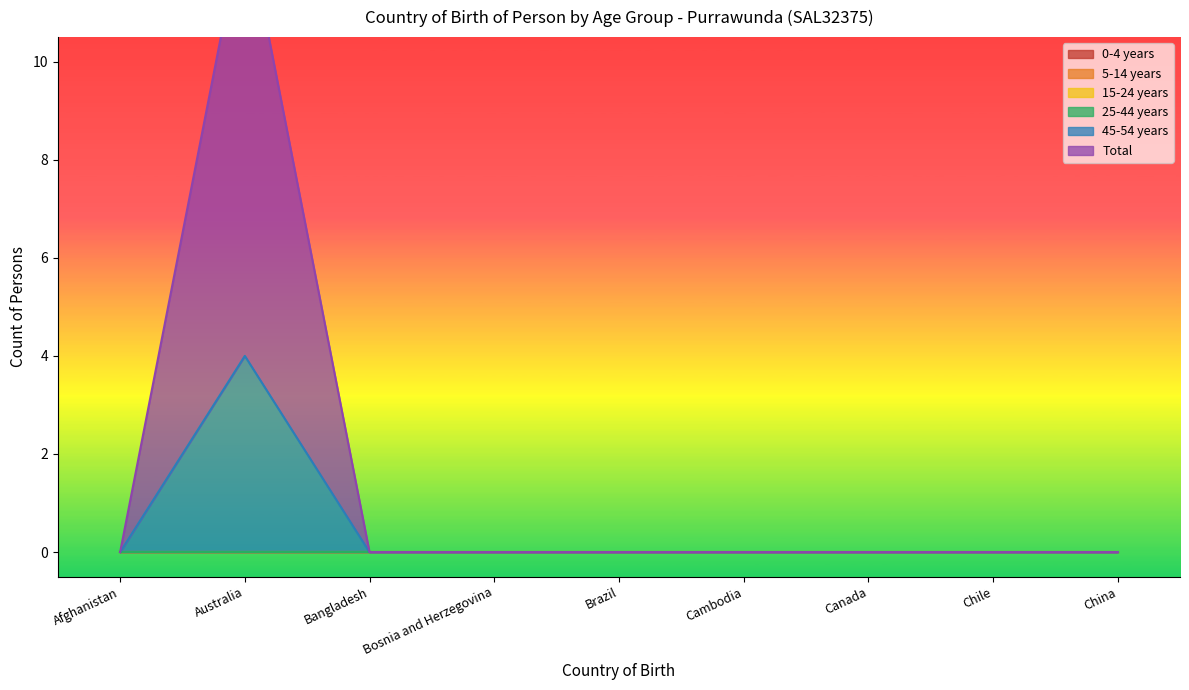

True or false: 45-54 years and 0-4 years cross at least once.

False